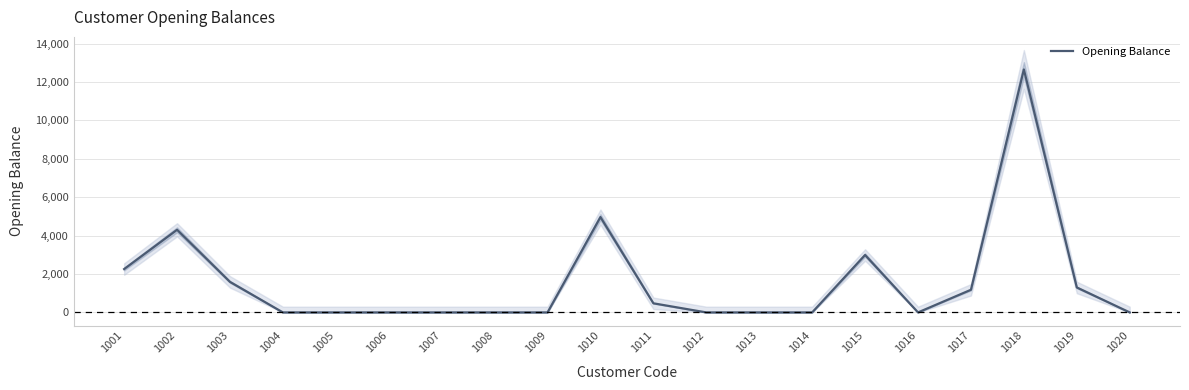

Which category has the lowest value across all series?

1004